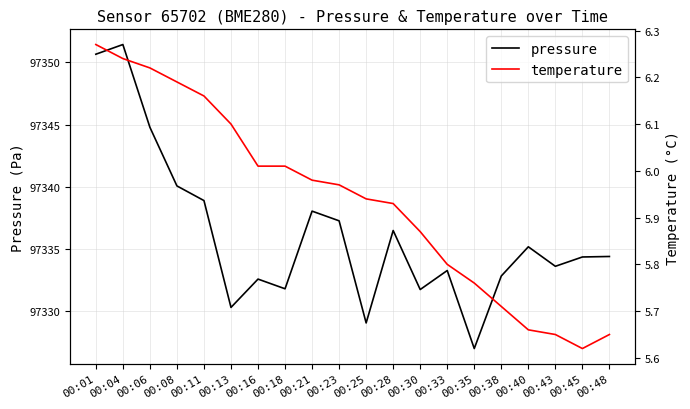

The pressure series shows 97332.8 at 00:38. True or false?

True